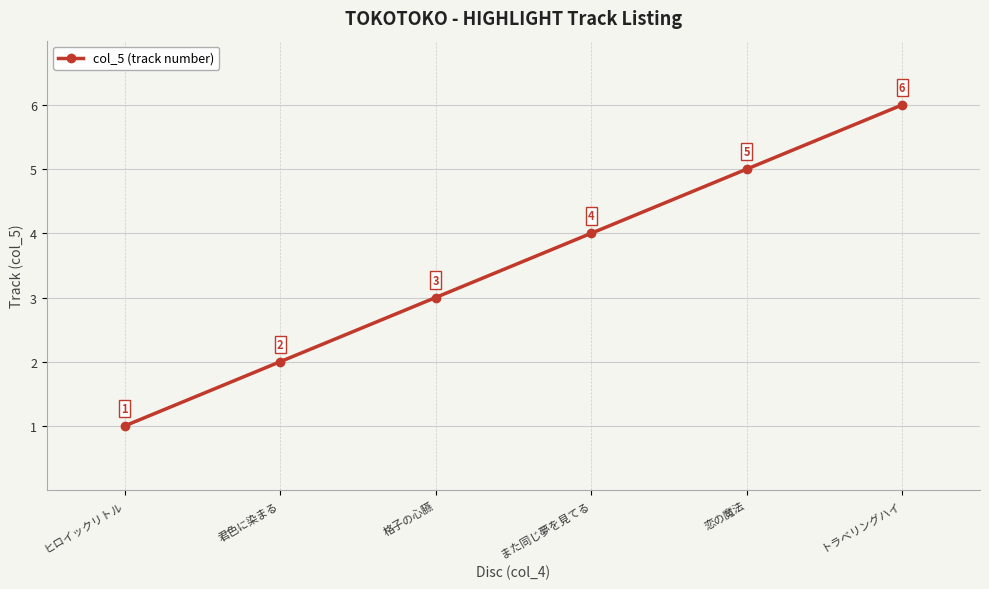

List the labels in order of value, largest first.

トラベリングハイ, 恋の魔法, また同じ夢を見てる, 格子の心臙, 君色に染まる, ヒロイックリトル